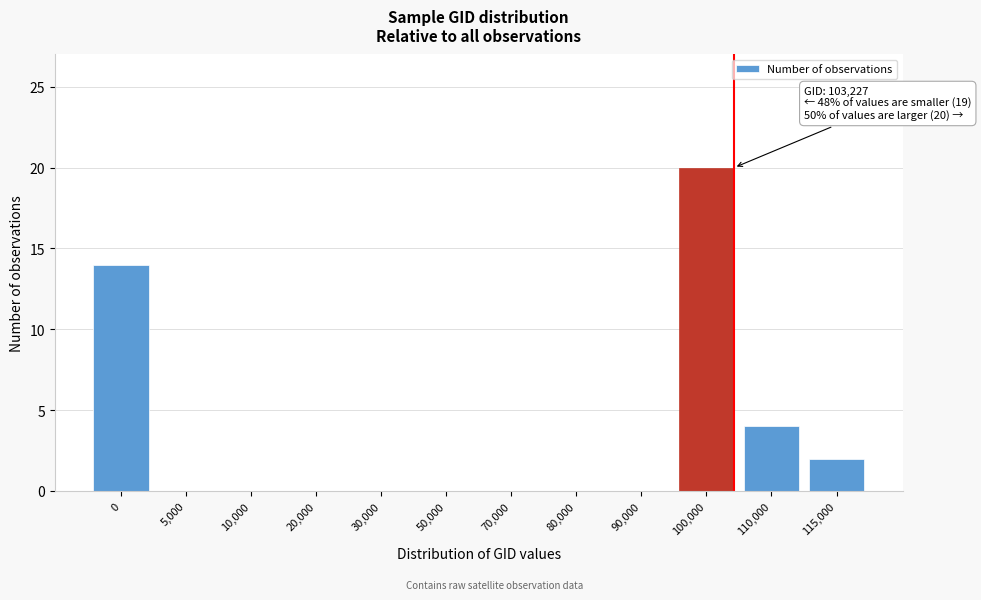

Reading left to right, list all the values displayed in this chart.

0=14	5,000=0	10,000=0	20,000=0	30,000=0	50,000=0	70,000=0	80,000=0	90,000=0	100,000=20	110,000=4	115,000=2